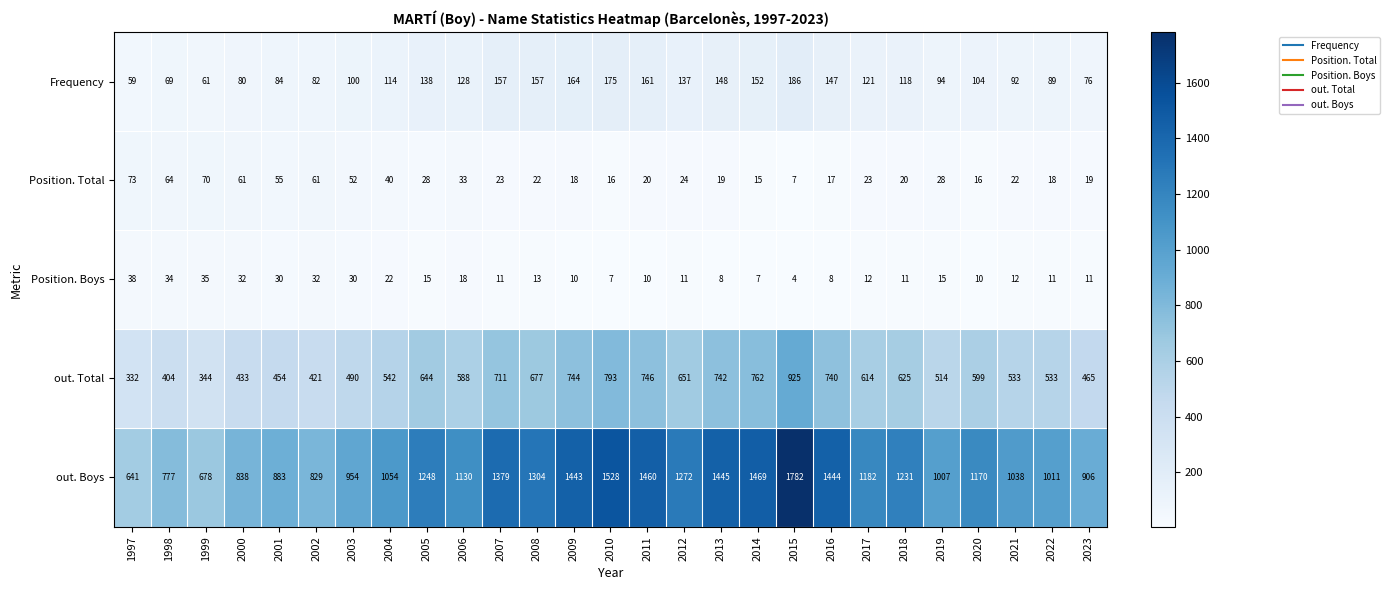

At which label does Position. Boys reach its peak?

1997